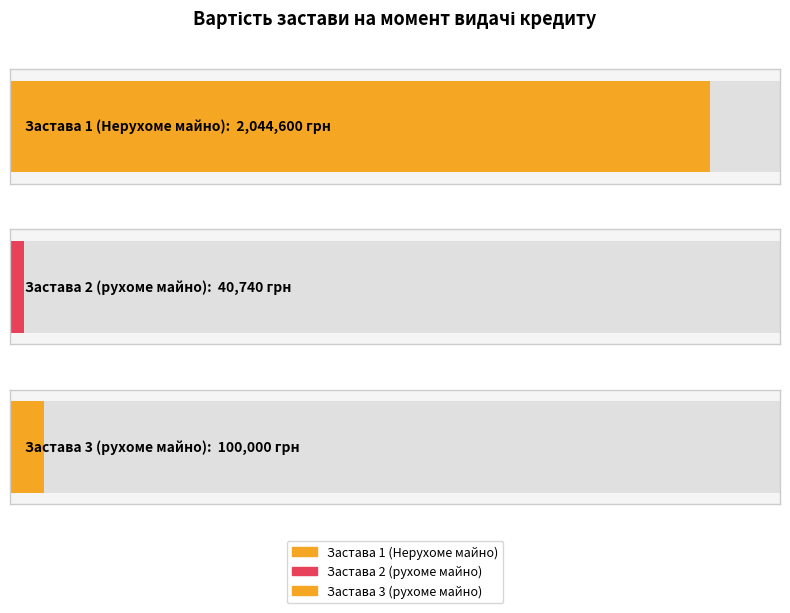

Where is the data nearest to the value 1042670?

Застава 3 (рухоме майно)